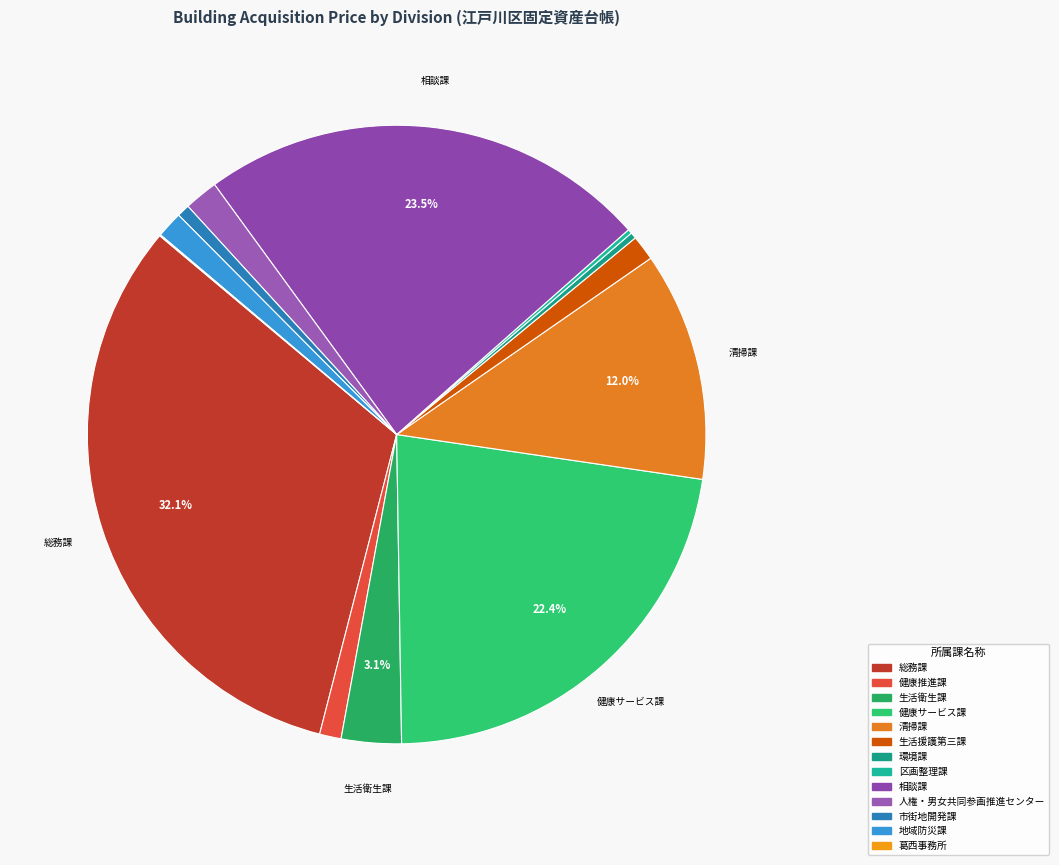

Rank the categories by value from highest to lowest.

総務課, 相談課, 健康サービス課, 清掃課, 生活衛生課, 人権・男女共同参画推進センター, 地域防災課, 生活援護第三課, 健康推進課, 市街地開発課, 環境課, 区画整理課, 葛西事務所